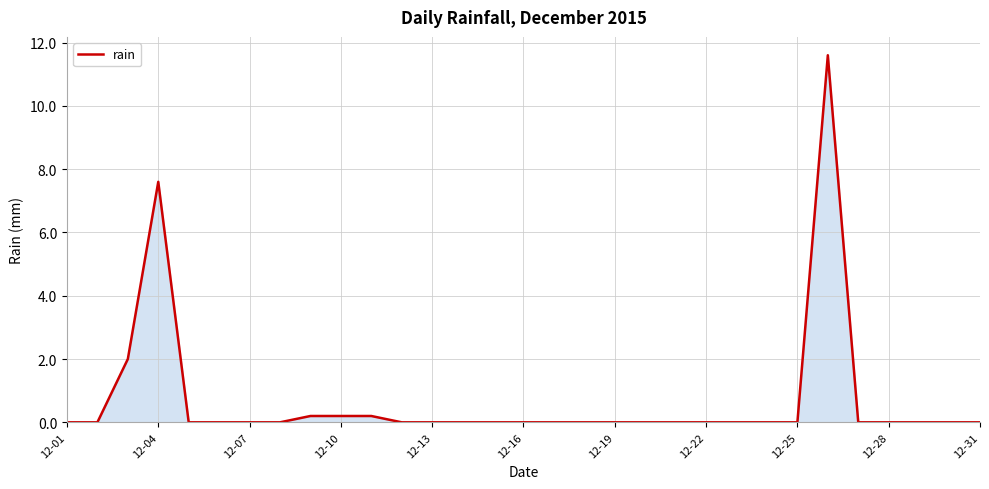

What is the greatest value displayed?

11.6